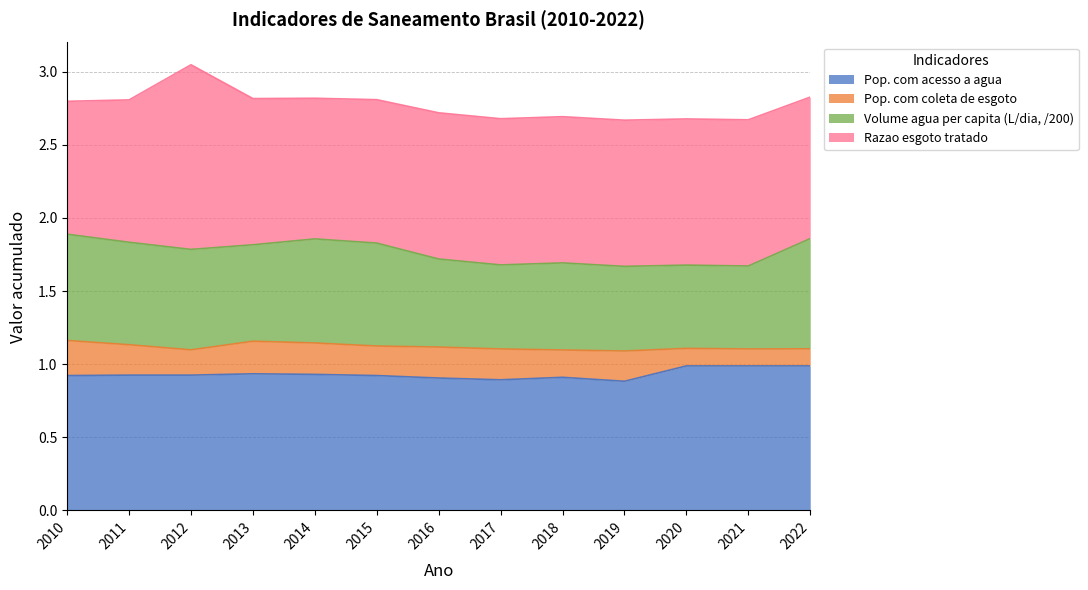

Is it true that Pop. com acesso a agua equals 1.4 at 2015?

False